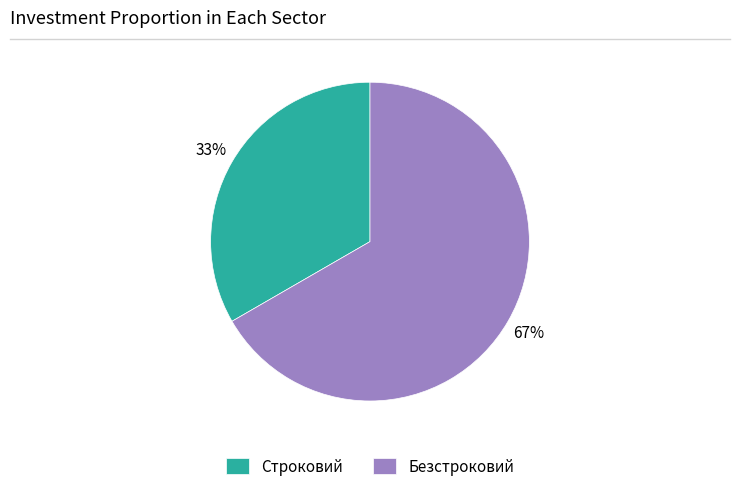

Which category accounts for the majority?

Безстроковий